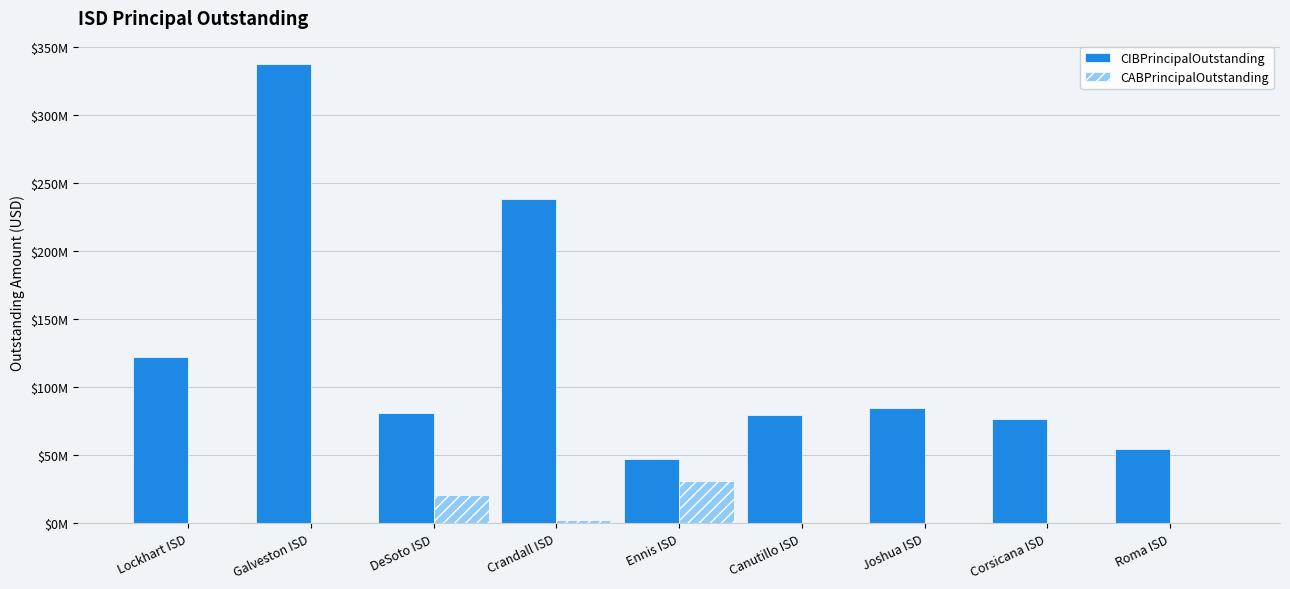

Where is CIBPrincipalOutstanding nearest to the value 192785000?

Crandall ISD